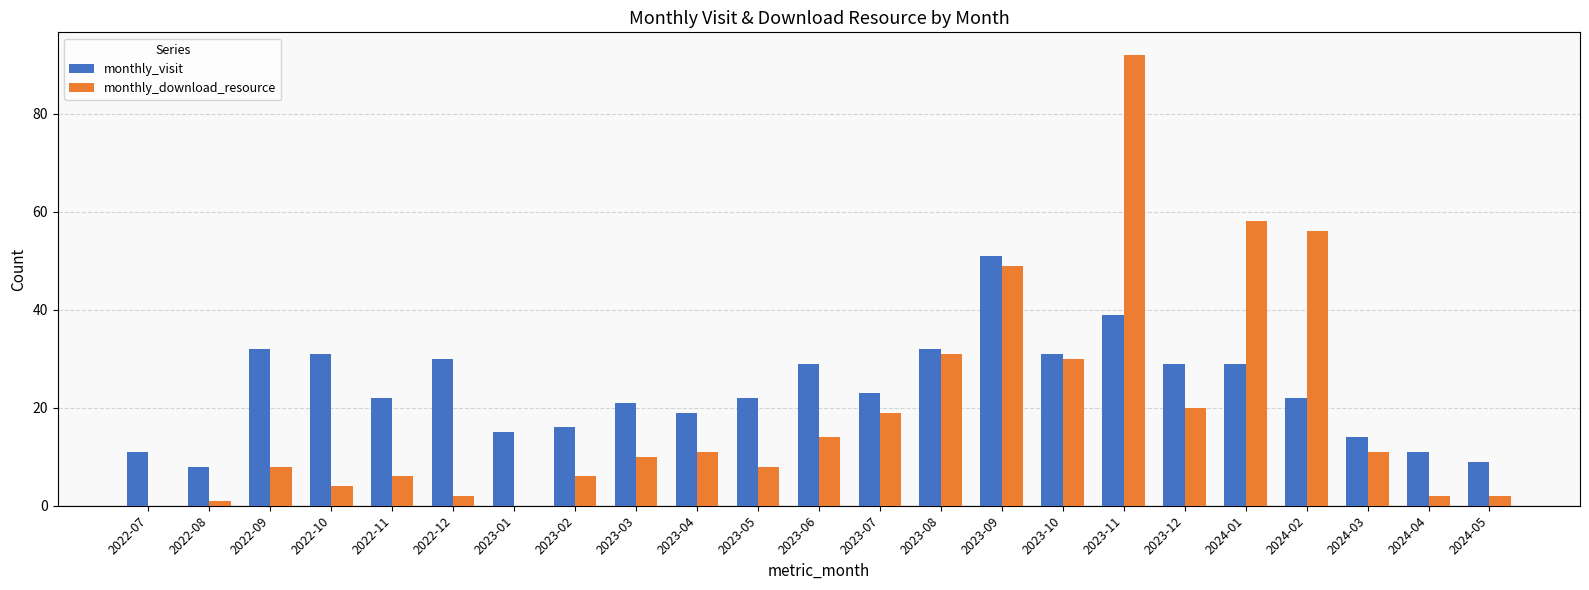

Which series changed the most between 2022-11 and 2024-01?

monthly_download_resource